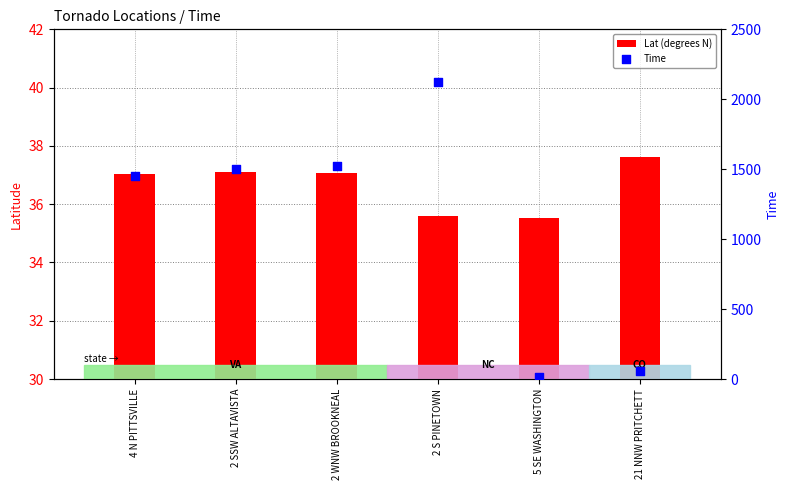

What are all the series names shown in the legend?

Lat (degrees N), Time